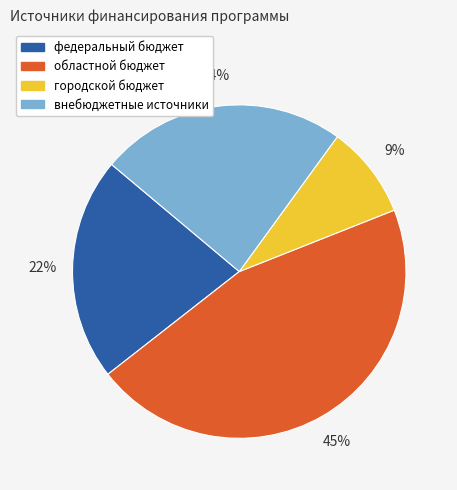

Count the number of slices in the pie.

4